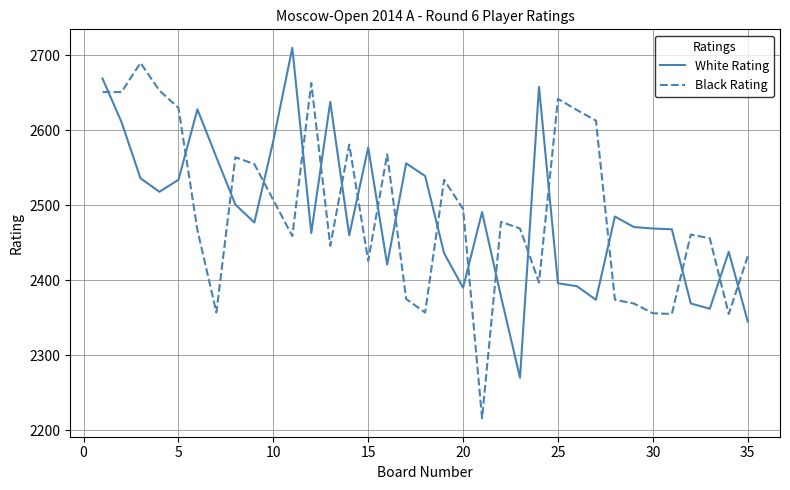

What is the difference between the maximum and minimum values in the White Rating series?

440